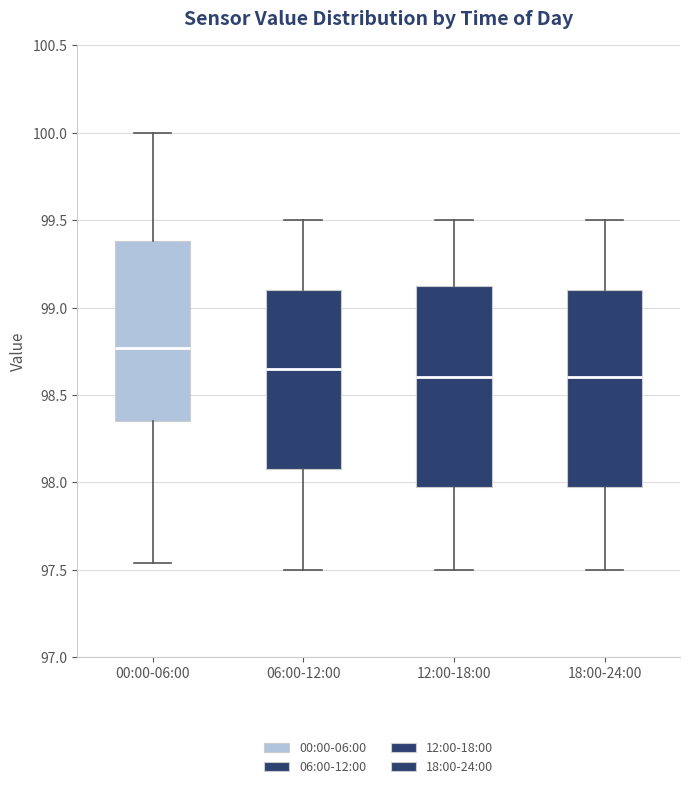

Reading left to right, read every box against the y-axis: the position of its median line, the range the box covers, and the ends of its whiskers. The values are not printed on the chart, so give them approximately, as read against the axis.

00:00-06:00: median 98.75, box 98.35 to 99.40, whiskers 97.55 to 100.00
06:00-12:00: median 98.65, box 98.10 to 99.10, whiskers 97.50 to 99.50
12:00-18:00: median 98.60, box 98.00 to 99.15, whiskers 97.50 to 99.50
18:00-24:00: median 98.60, box 98.00 to 99.10, whiskers 97.50 to 99.50